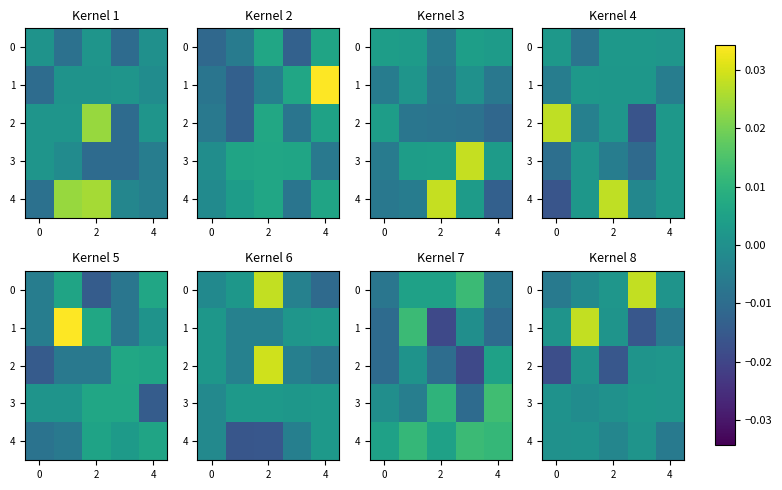

List the series in order of their peak value, lowest first.

4, 2, 3, 0, 1